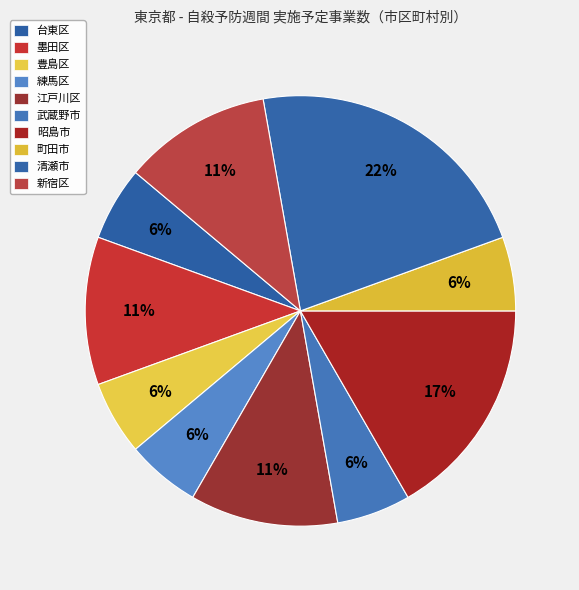

Count the number of slices in the pie.

10